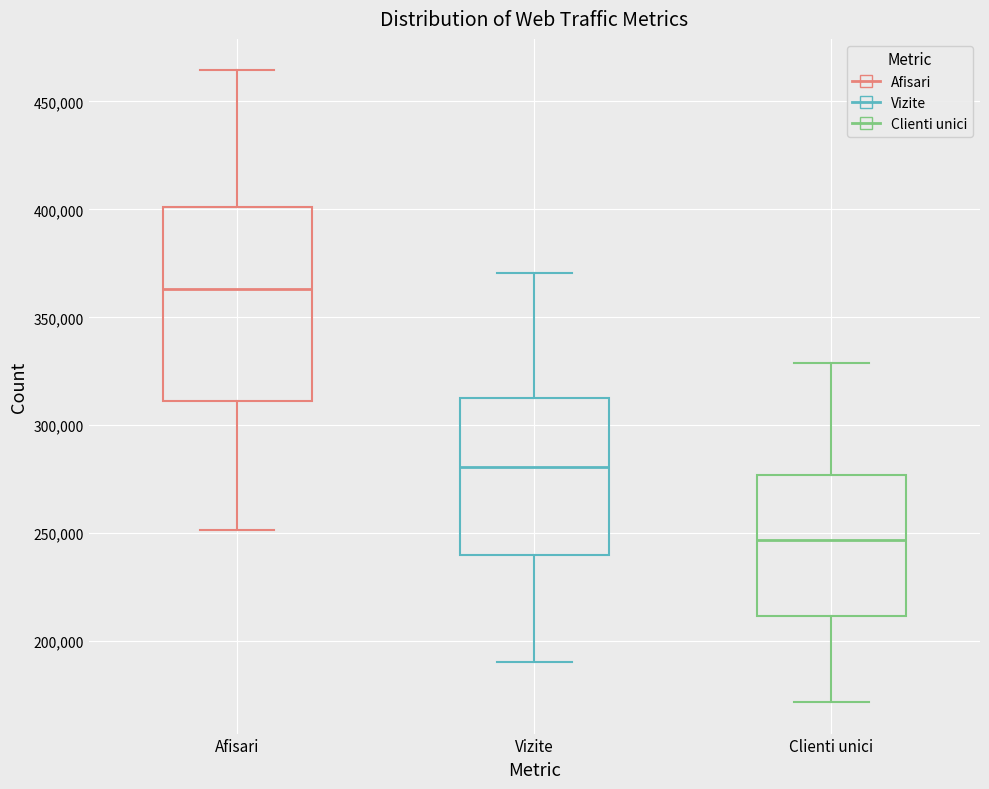

Reading left to right, transcribe this box plot: for each box, give where its median line is, the range the box spans, and where its two whiskers end, as read against the y-axis. The values are not printed on the chart, so give them approximately, as read against the axis.

Afisari: median 365000, box 310000 to 400000, whiskers 250000 to 465000
Vizite: median 280000, box 240000 to 315000, whiskers 190000 to 370000
Clienti unici: median 245000, box 210000 to 275000, whiskers 170000 to 330000